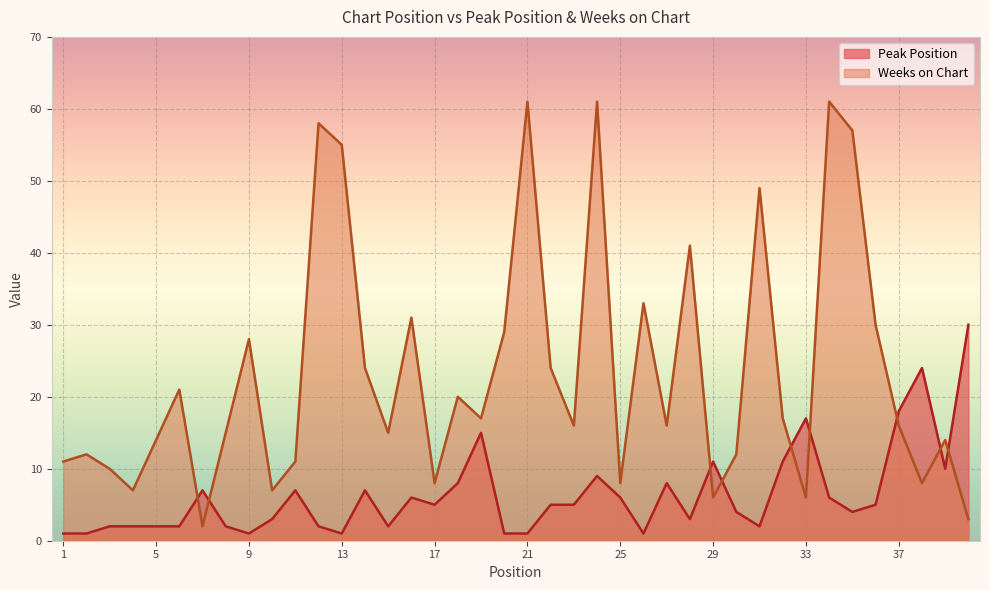

Between 4 and 32, which is larger?

32